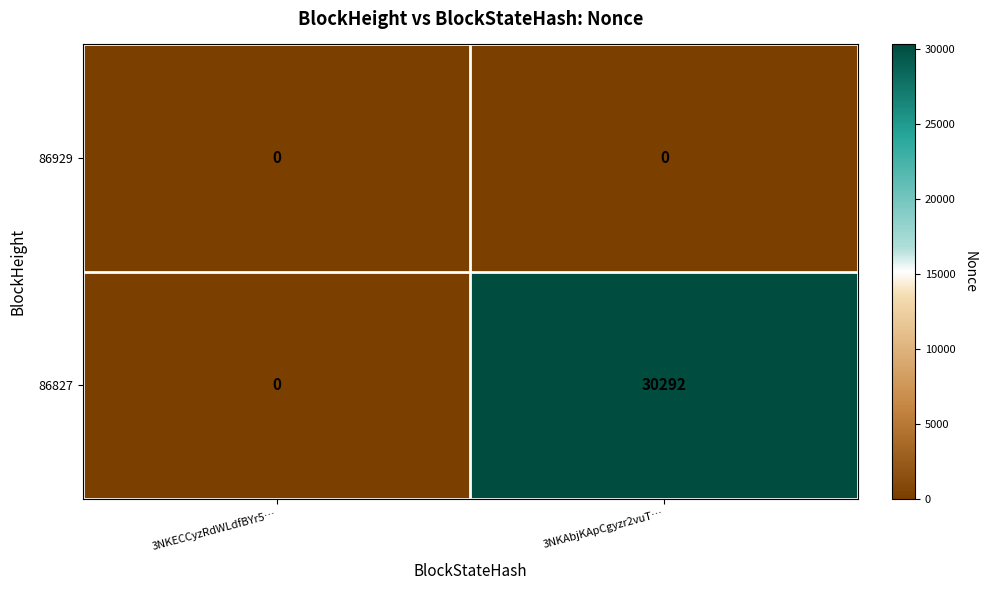

Where is 86827 nearest to the value 15146?

3NKECCyzRdWLdfBYr5…